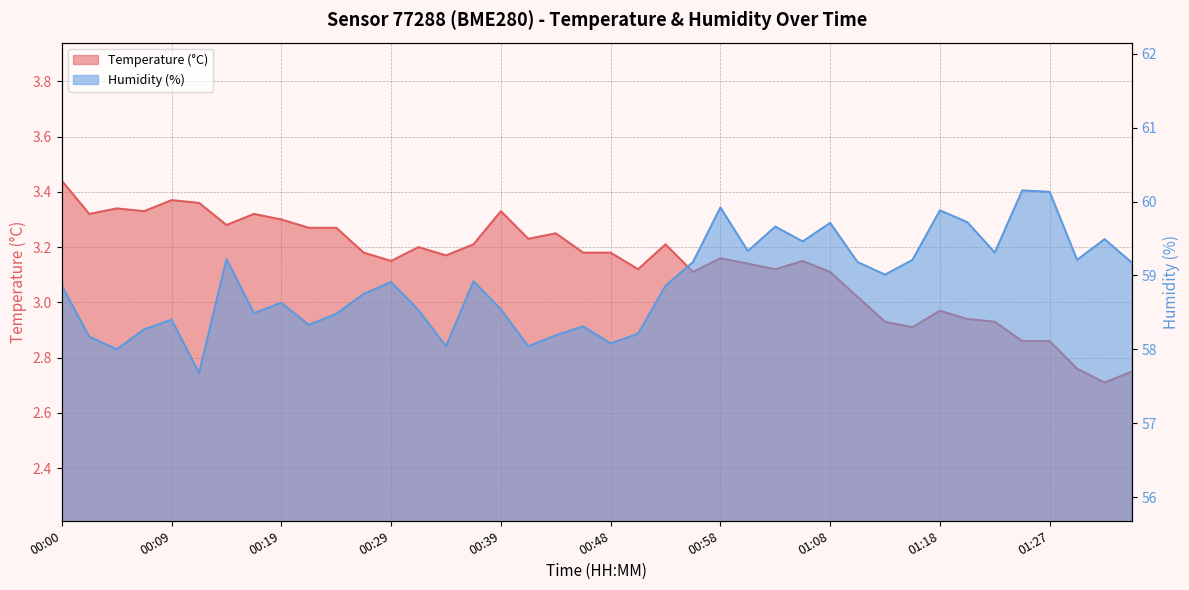

True or false: Temperature (°C) has a value of 4.4 at 00:53.

False